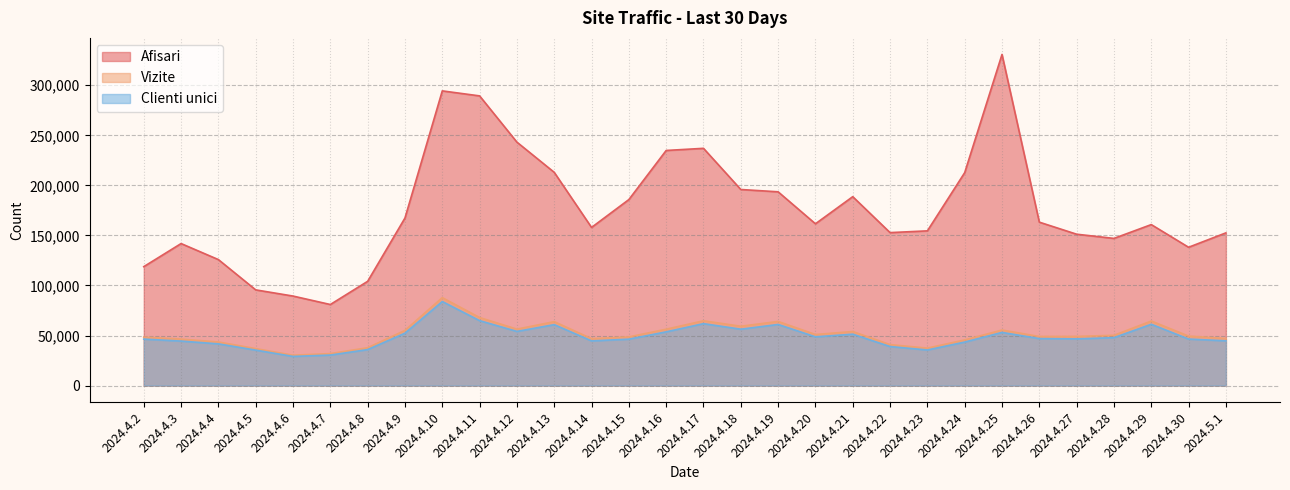

How many values in the Clienti unici series exceed 46908?

14